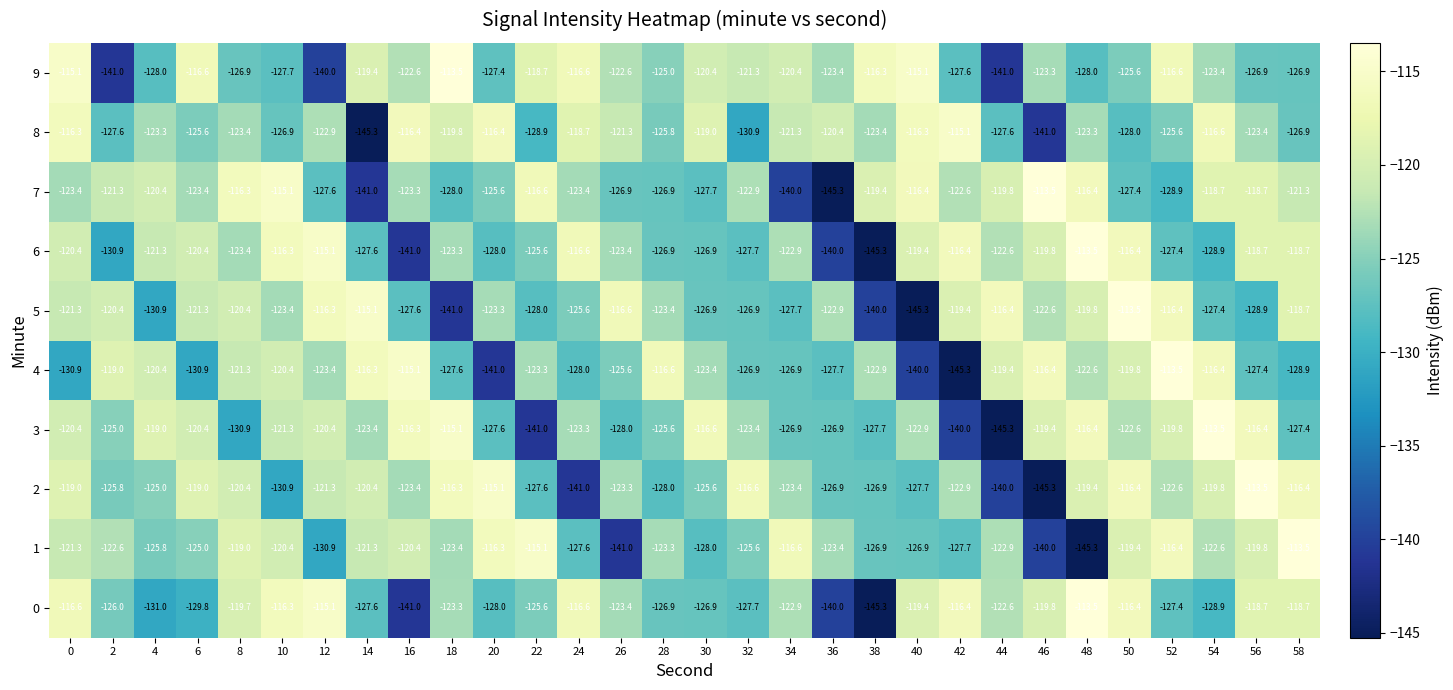

What is the average value of the 4 series?

-124.6